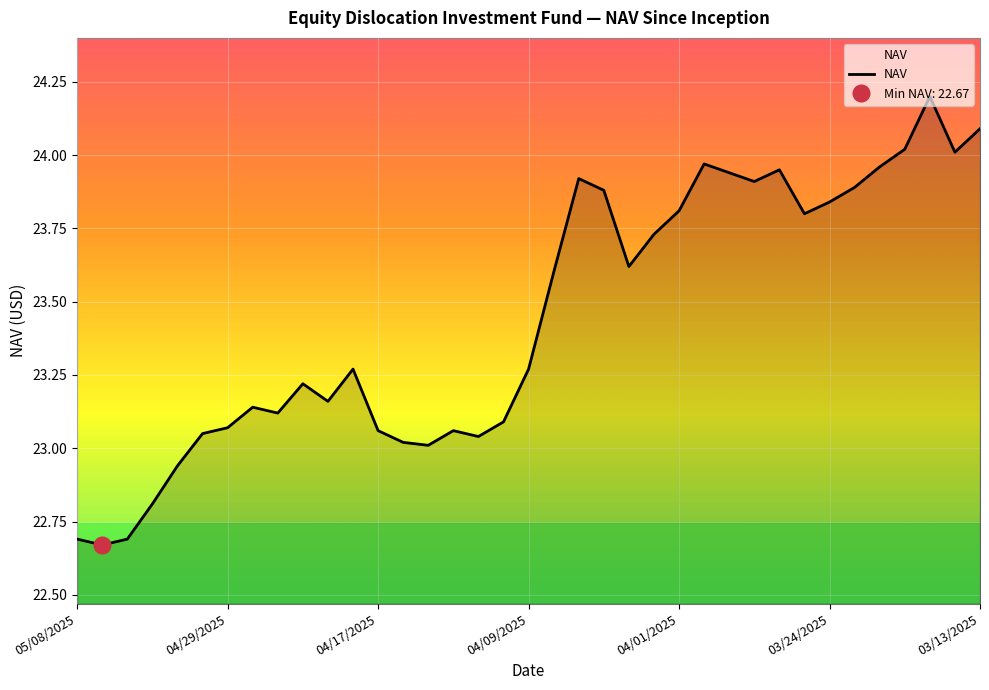

Approximately how many times larger is the value at 7 compared to 30?

1.0